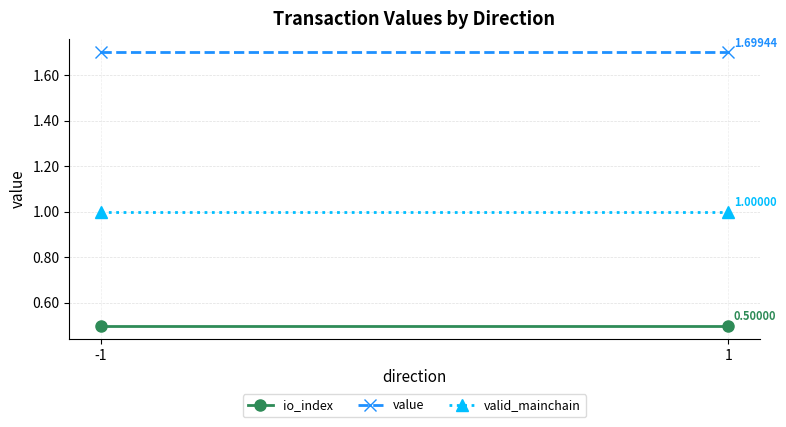

At which category does the chart reach its peak across all series?

-1